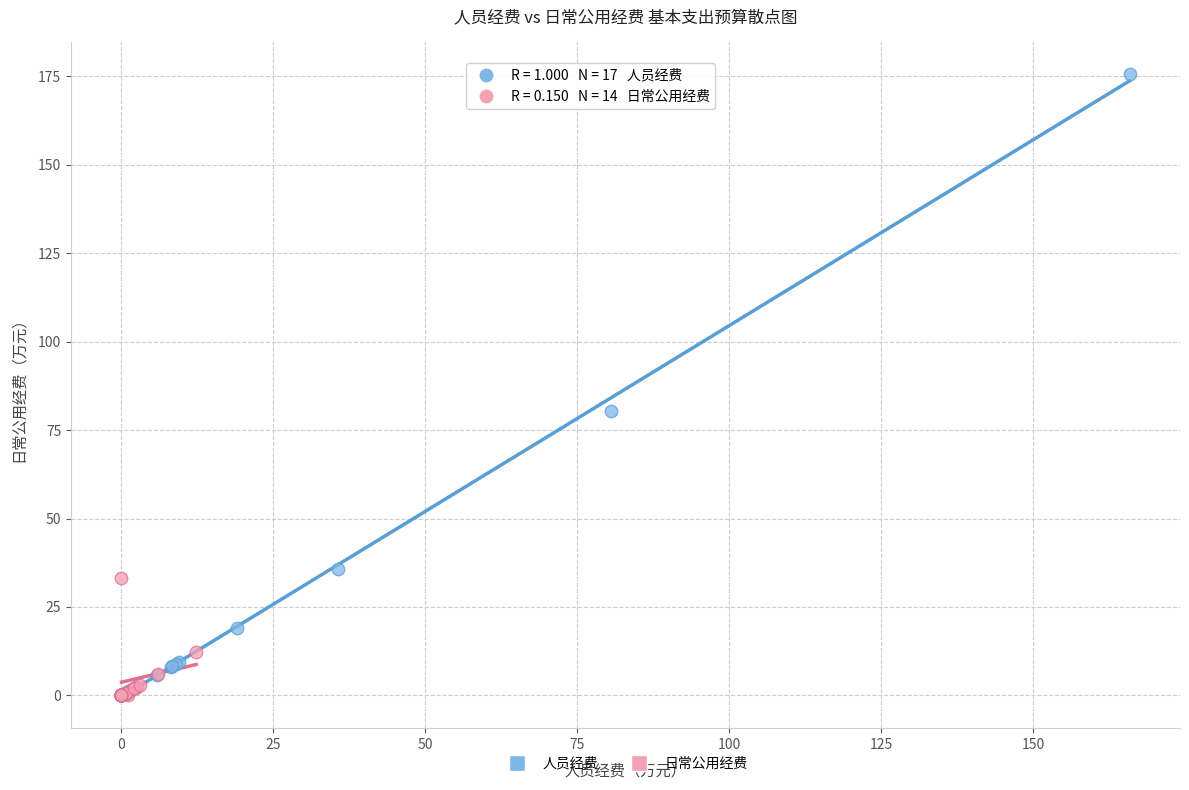

Which series has the largest Y range (max minus min)?

人员经费